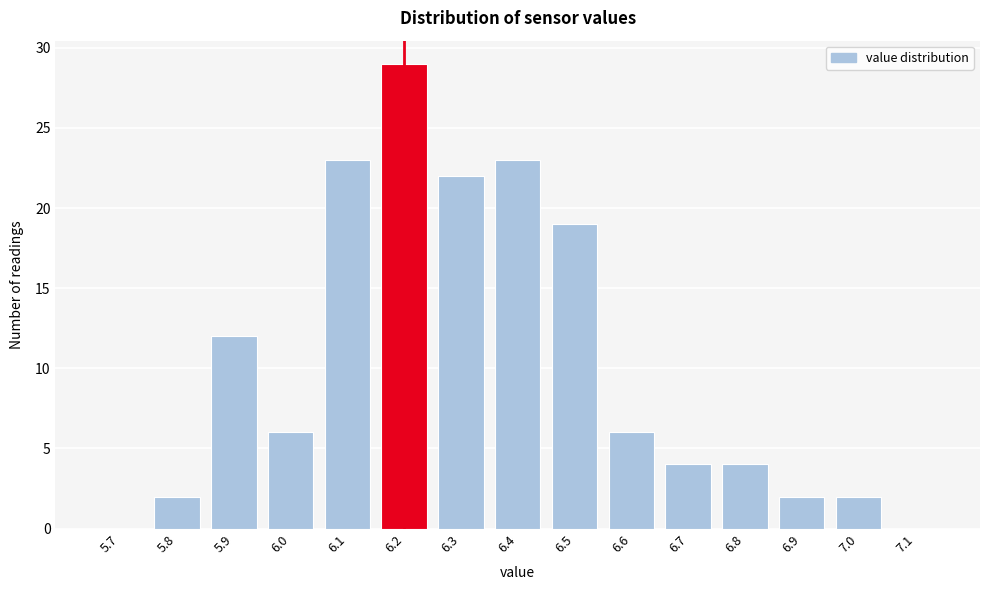

Reading left to right, extract all data points from this chart.

5.7=0	5.8=2	5.9=12	6.0=6	6.1=23	6.2=29	6.3=22	6.4=23	6.5=19	6.6=6	6.7=4	6.8=4	6.9=2	7.0=2	7.1=0